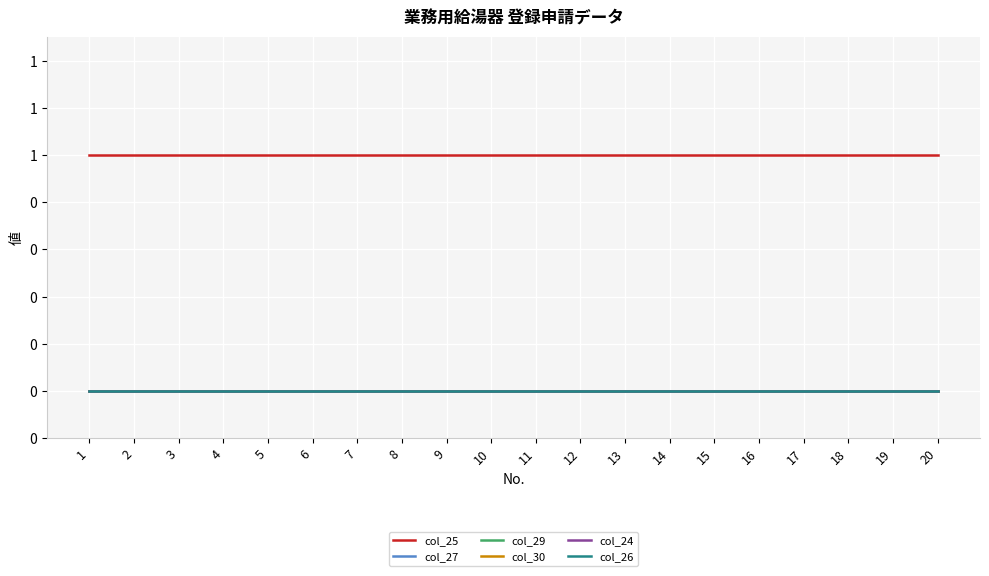

Rank the series by their maximum value, from lowest to highest.

col_27, col_29, col_30, col_24, col_26, col_25